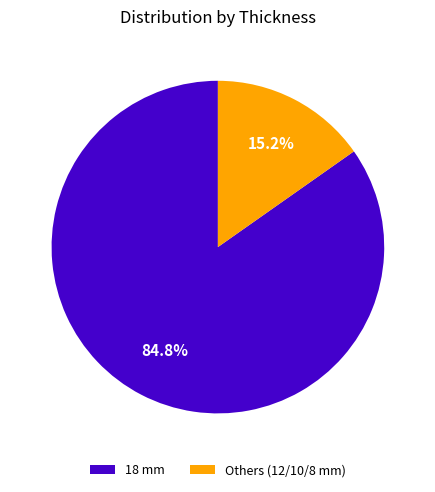

To the nearest percent, what portion does 18 mm represent?

85%